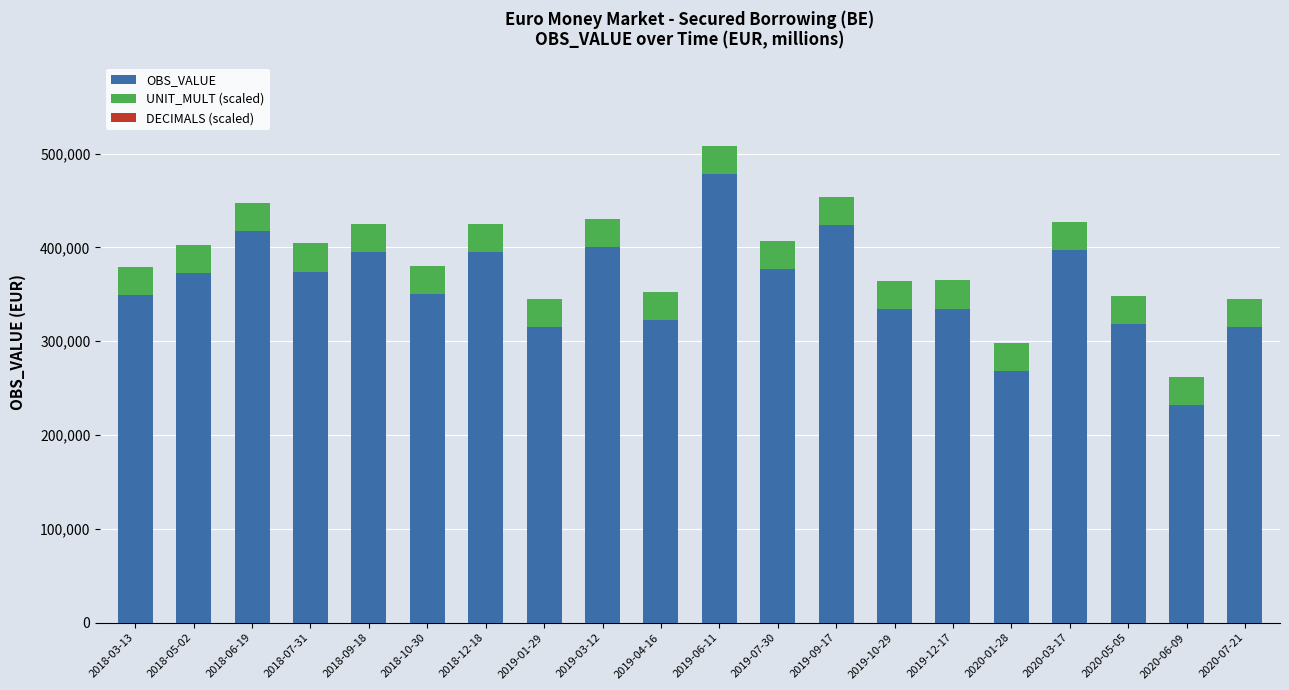

The value of OBS_VALUE at 2020-06-09 is 232199.1. True or false?

True